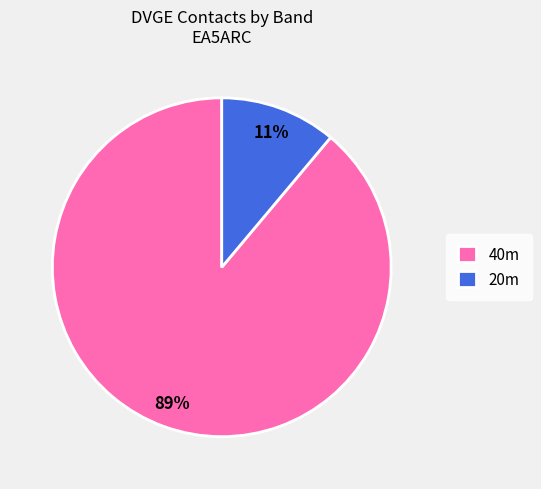

To the nearest percent, what is the combined percentage of 40m and 20m?

100%